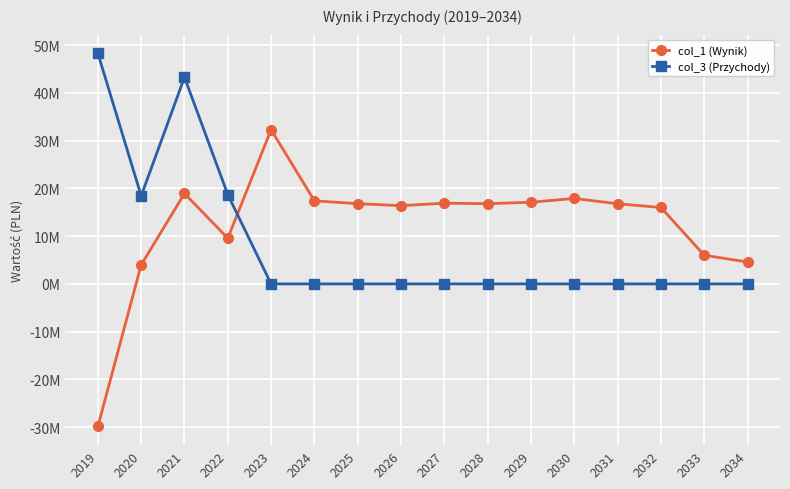

The col_1 (Wynik) series shows 16008000.0 at 2032. True or false?

True